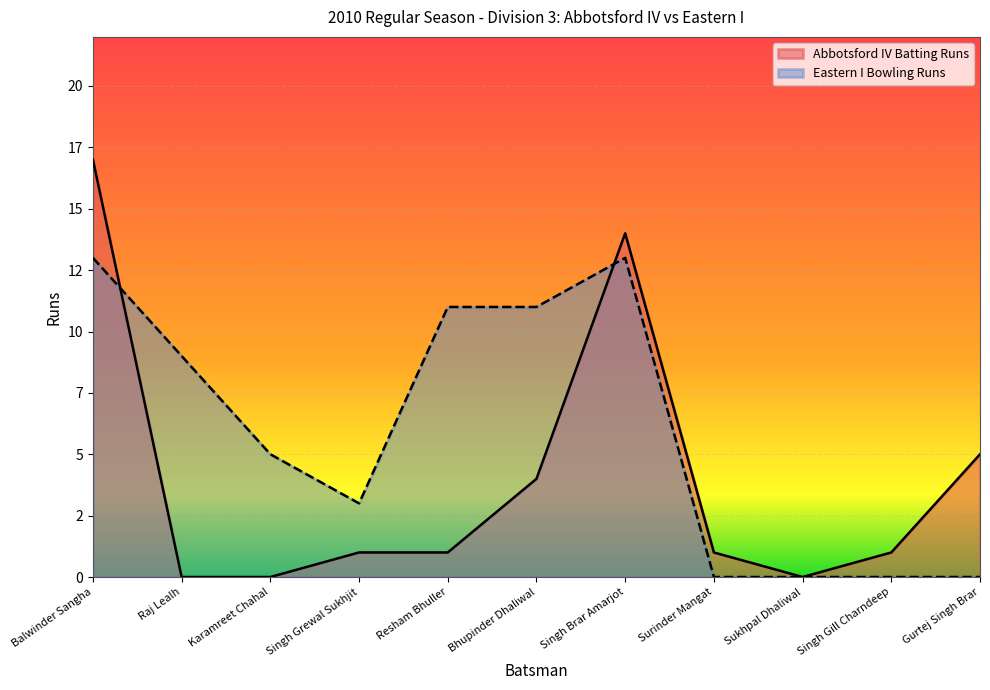

The value of Abbotsford IV Batting Runs at Gurtej Singh Brar is 5. True or false?

True